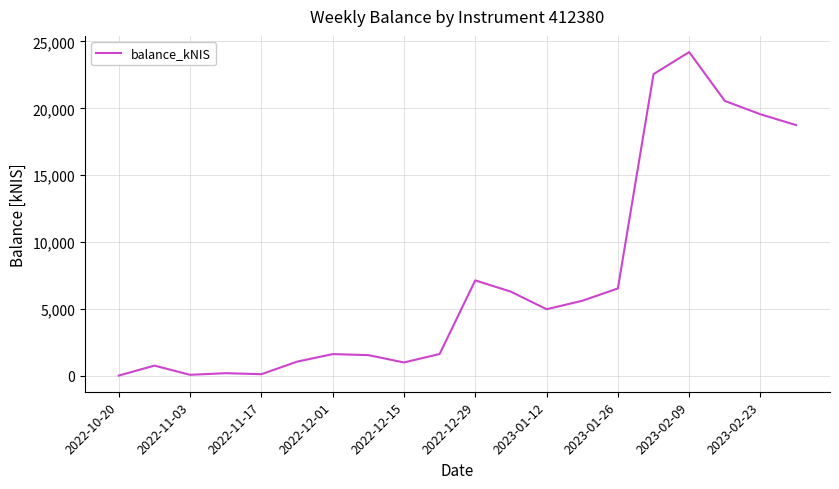

How many lines are shown in the chart?

1